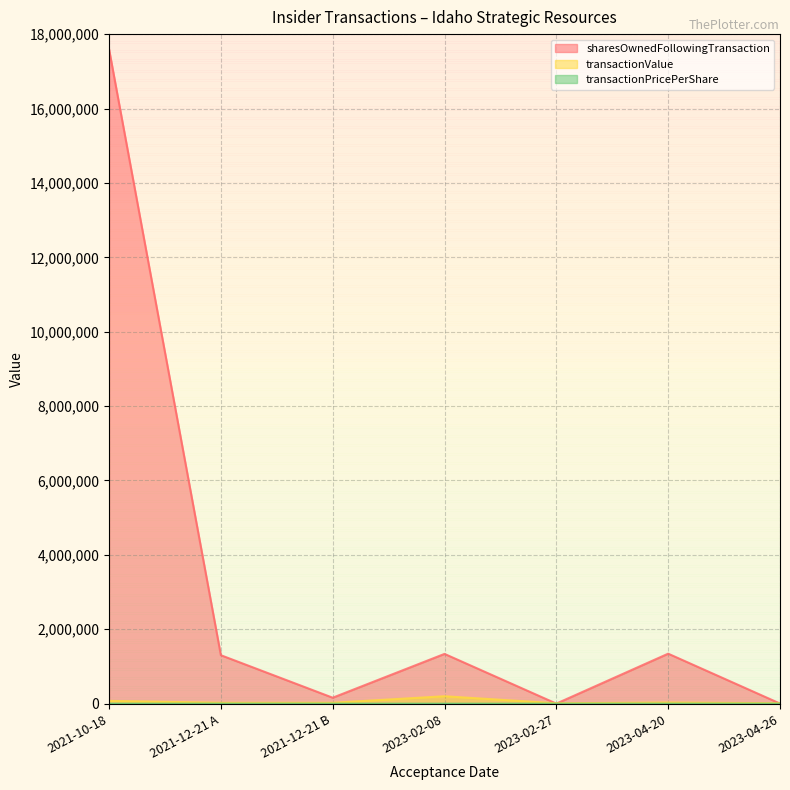

What is the value of the transactionValue point at the 1st from the left?

75000.0